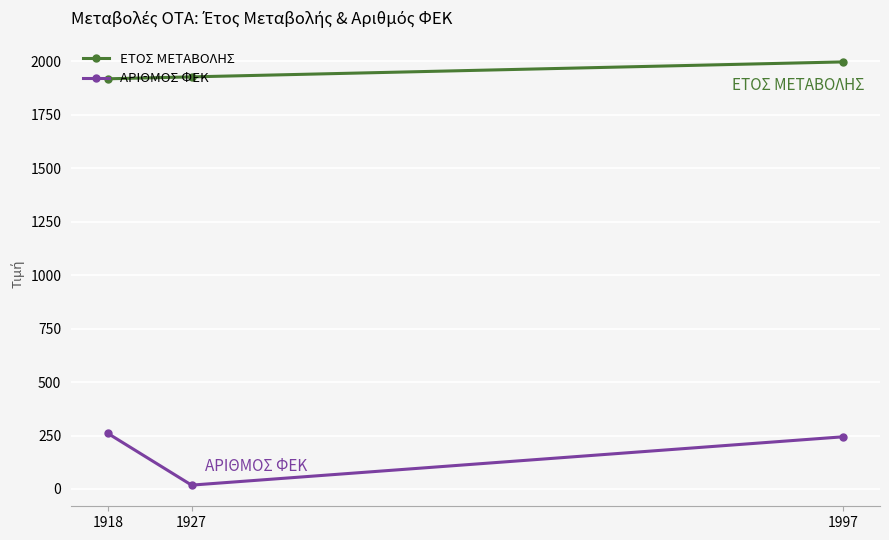

Which series has the widest spread of values?

ΑΡΙΘΜΟΣ ΦΕΚ